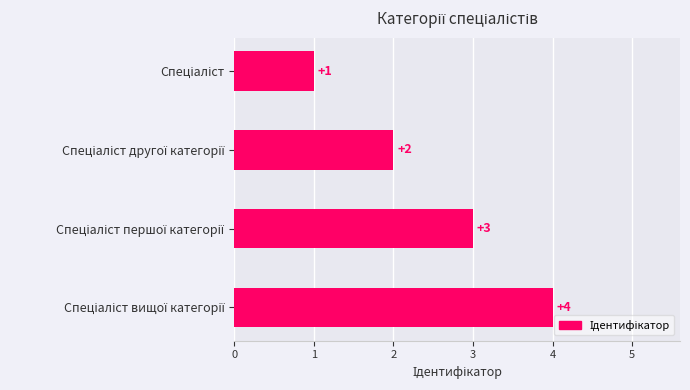

What is the maximum value shown in the chart?

4